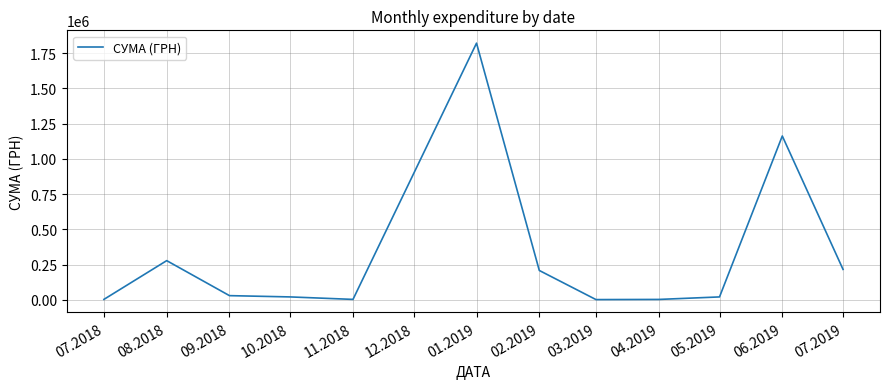

Count the number of data series in this chart.

1